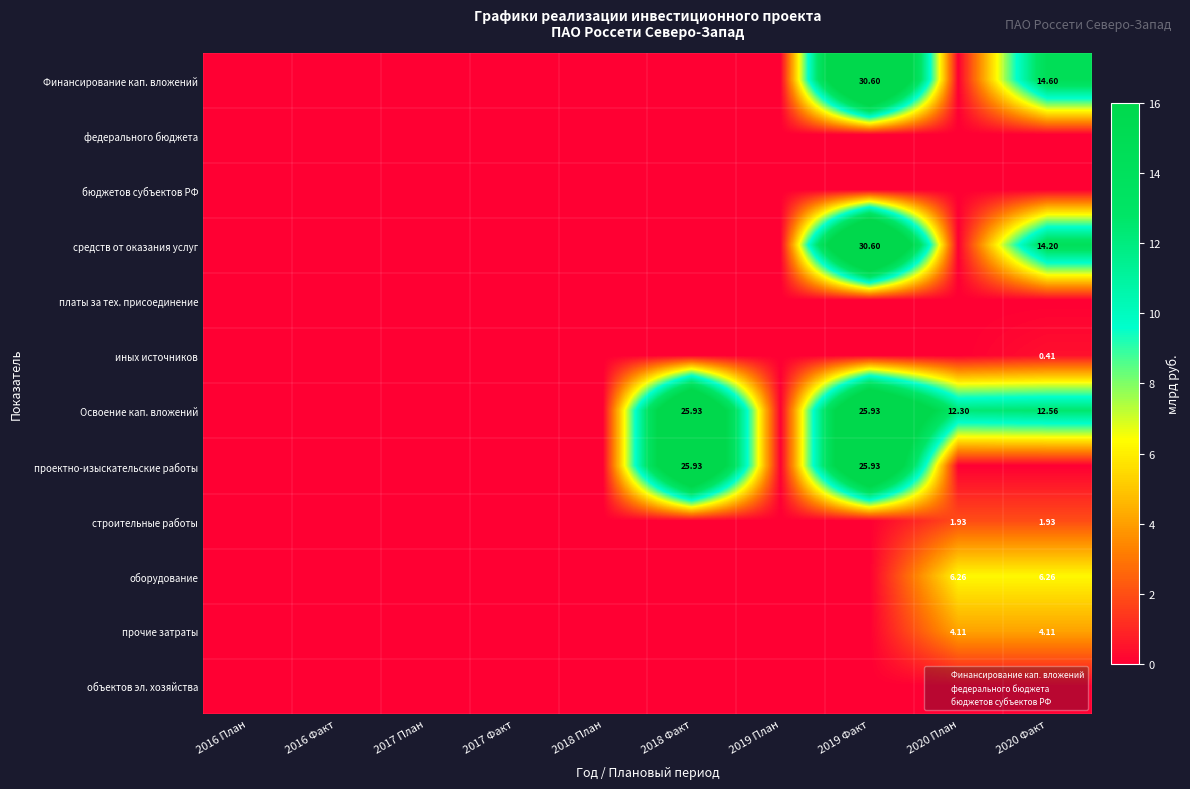

Is the value of иных источников at 2017 План greater than the value of Освоение кап. вложений at 2019 План?

No